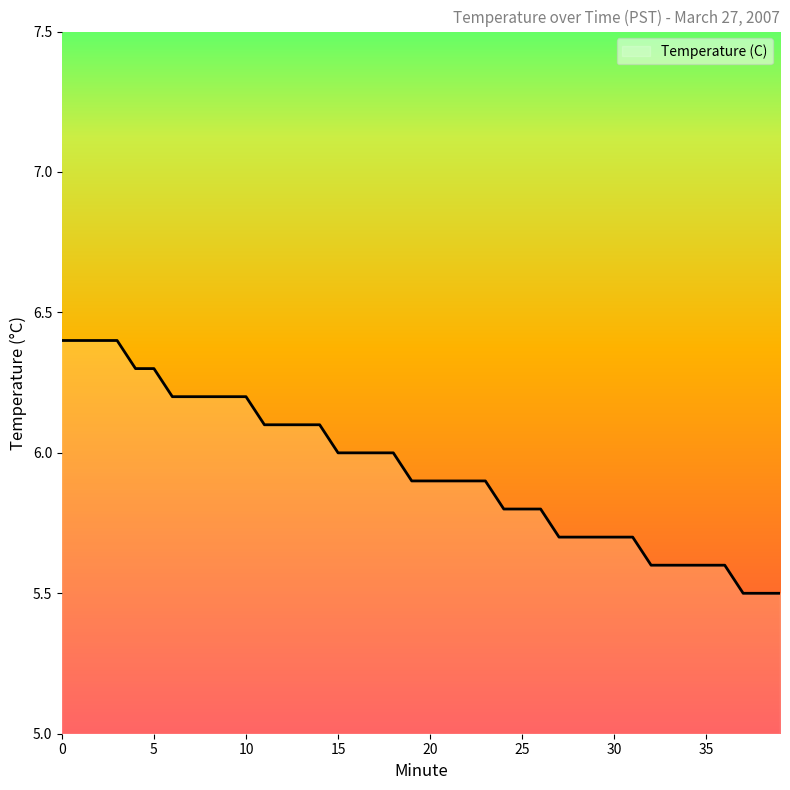

What is the greatest value displayed?

6.4